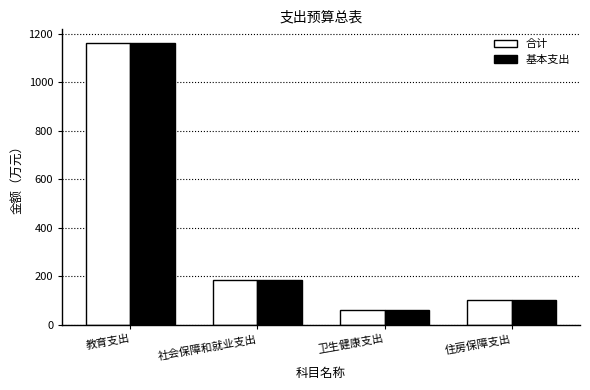

What is the total value across all series at 卫生健康支出?

124.8